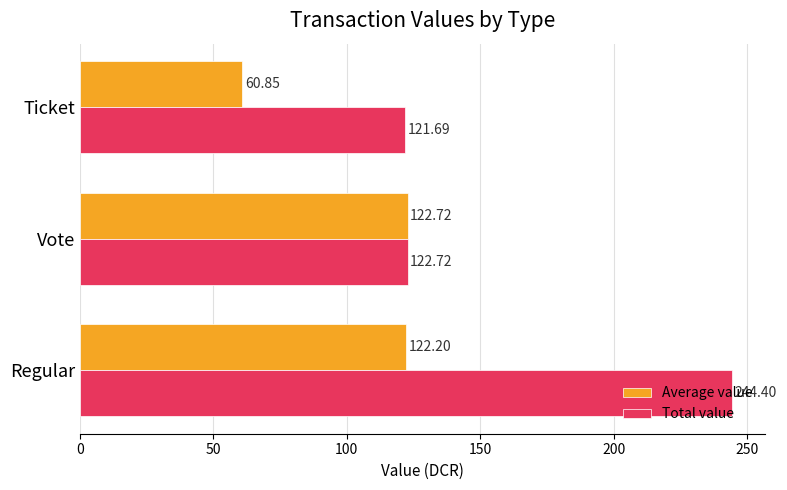

What is the difference between the maximum and minimum values in the Total value series?

122.7